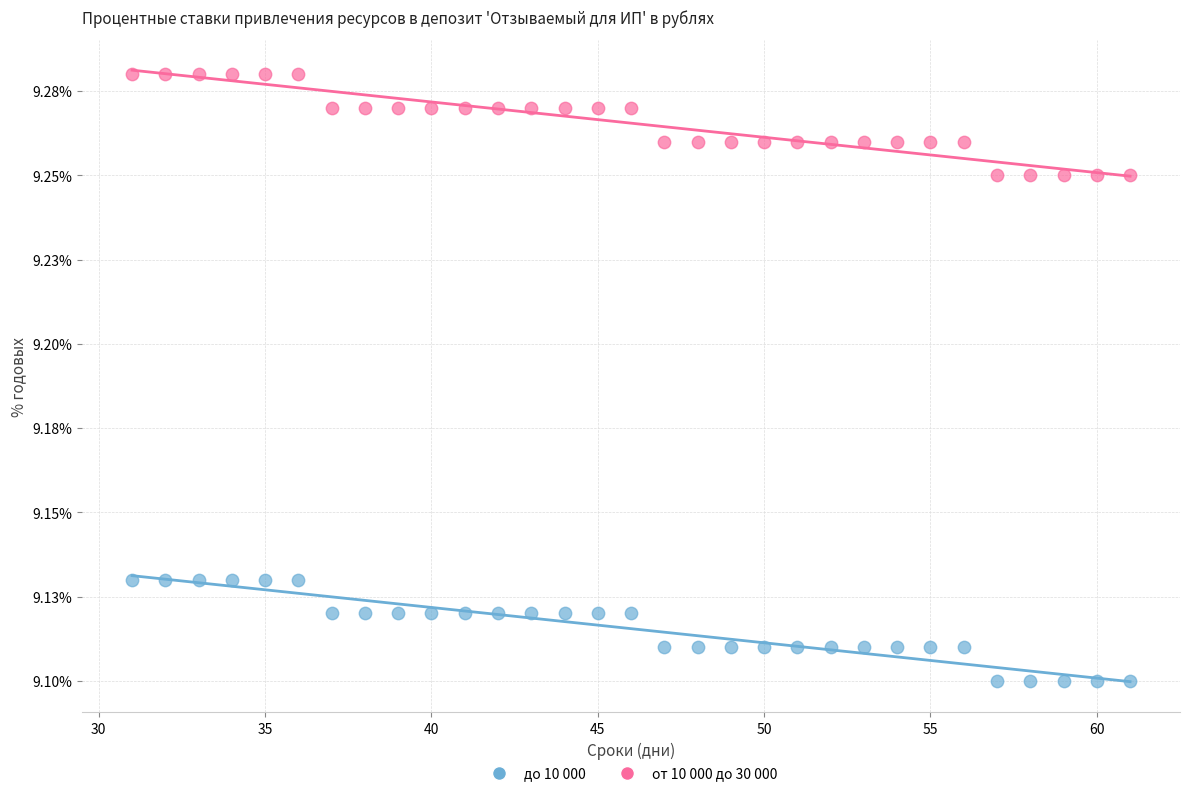

Which series contains the lowest Y value?

до 10 000